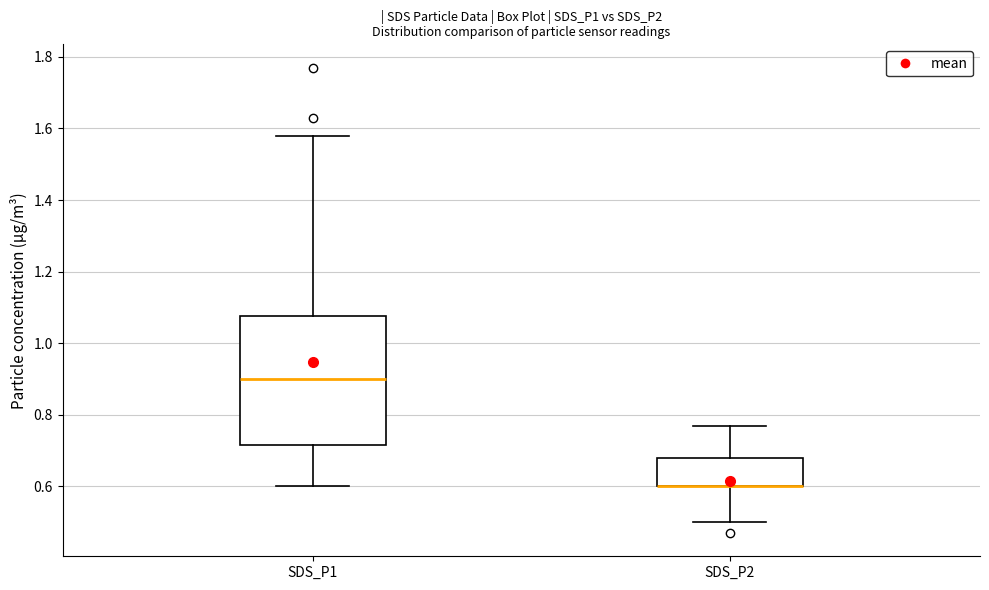

Reading left to right, transcribe this box plot: for each box, give where its median line is, the range the box spans, and where its two whiskers end, as read against the y-axis. The values are not printed on the chart, so give them approximately, as read against the axis.

SDS_P1: median 0.90, box 0.72 to 1.08, whiskers 0.60 to 1.58
SDS_P2: median 0.60 (drawn on the box's lower edge), box 0.60 to 0.68, whiskers 0.50 to 0.78